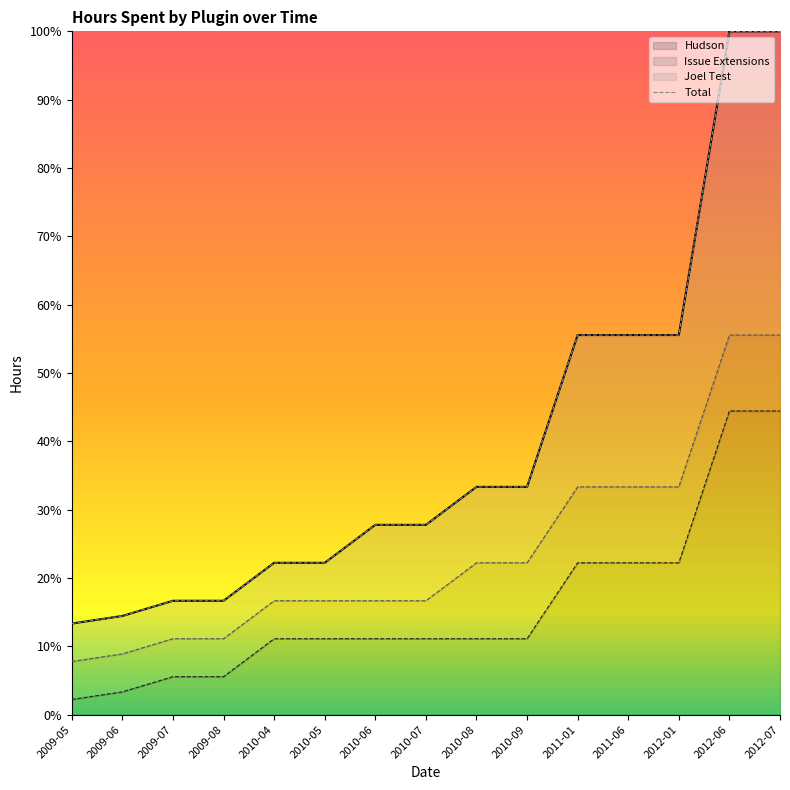

What is the difference between the maximum and minimum values?

86.7